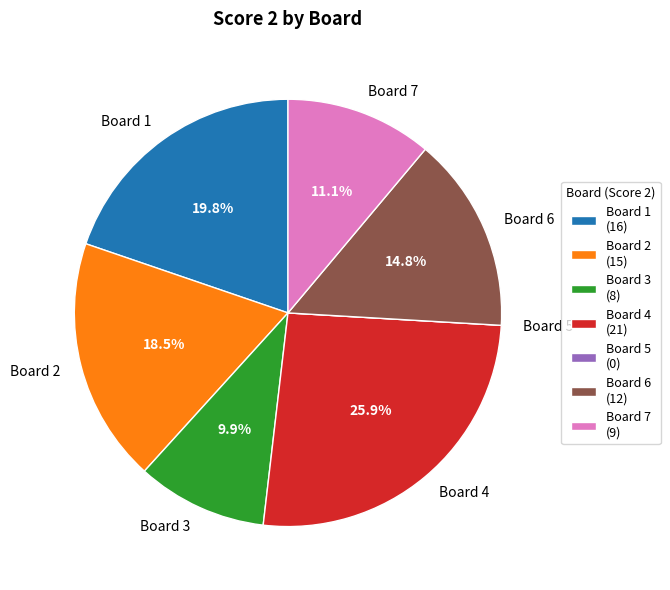

Is it true that Board 7 is 5% of the pie?

False